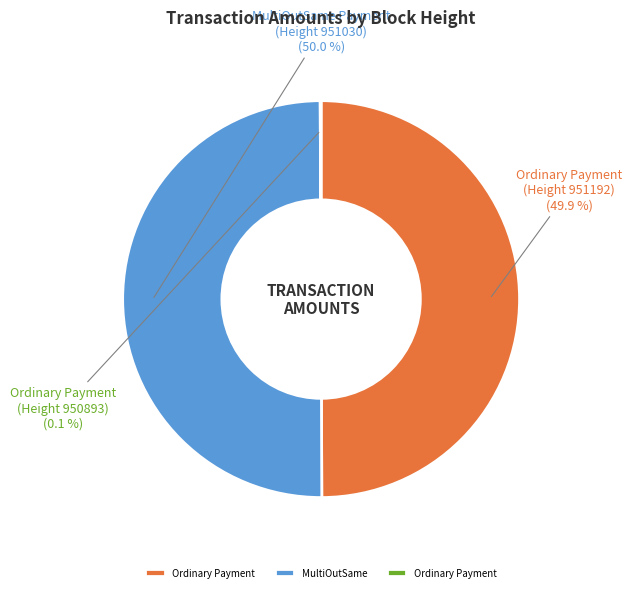

Combined, do MultiOutSame Payment (Height 951030) and Ordinary Payment (Height 951192) account for over 50%?

Yes